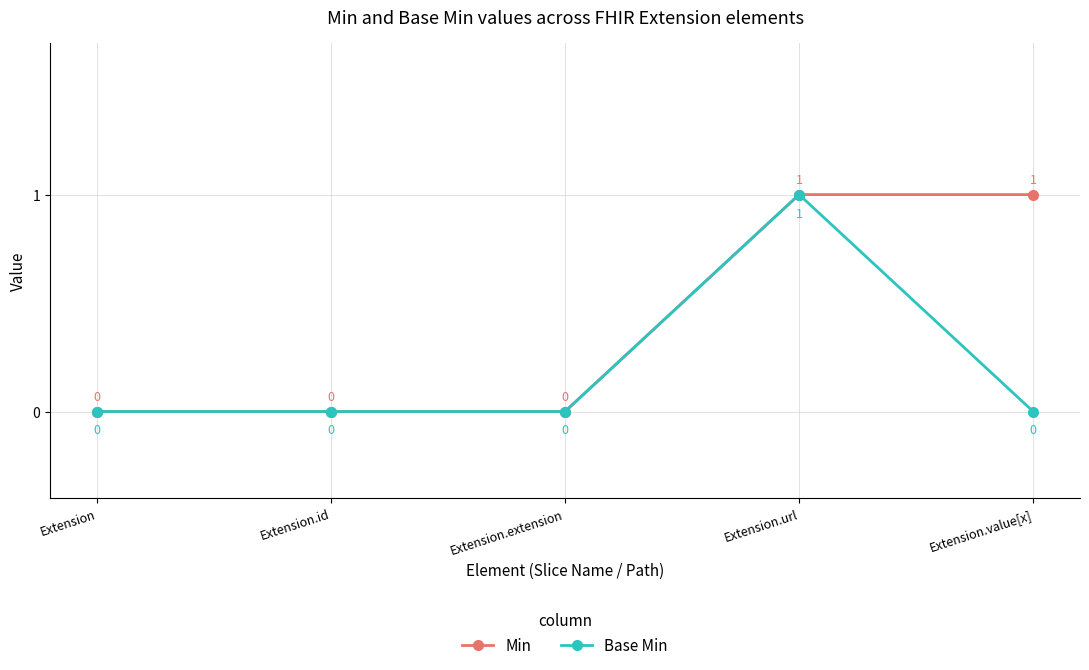

At which category is the sum across all series the highest?

Extension.url